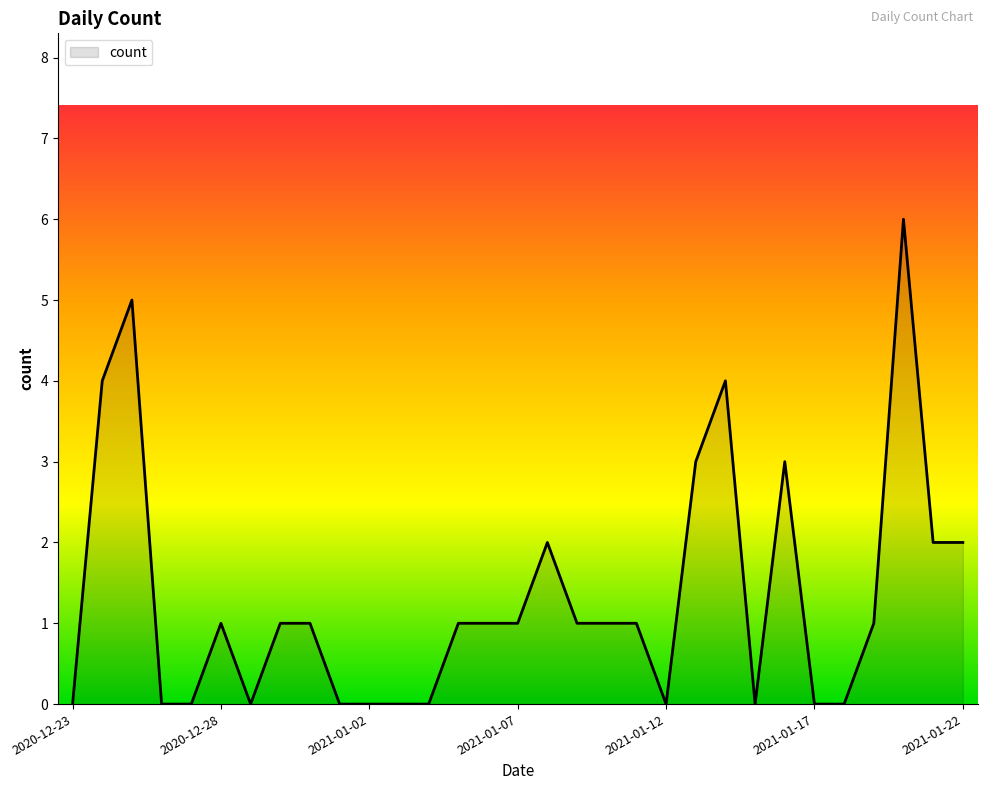

Rank the categories by value from highest to lowest.

2021-01-20, 2020-12-25, 2020-12-24, 2021-01-14, 2021-01-13, 2021-01-16, 2021-01-08, 2021-01-21, 2021-01-22, 2020-12-28, 2020-12-30, 2020-12-31, 2021-01-05, 2021-01-06, 2021-01-07, 2021-01-09, 2021-01-10, 2021-01-11, 2021-01-19, 2020-12-23, 2020-12-26, 2020-12-27, 2020-12-29, 2021-01-01, 2021-01-02, 2021-01-03, 2021-01-04, 2021-01-12, 2021-01-15, 2021-01-17, 2021-01-18